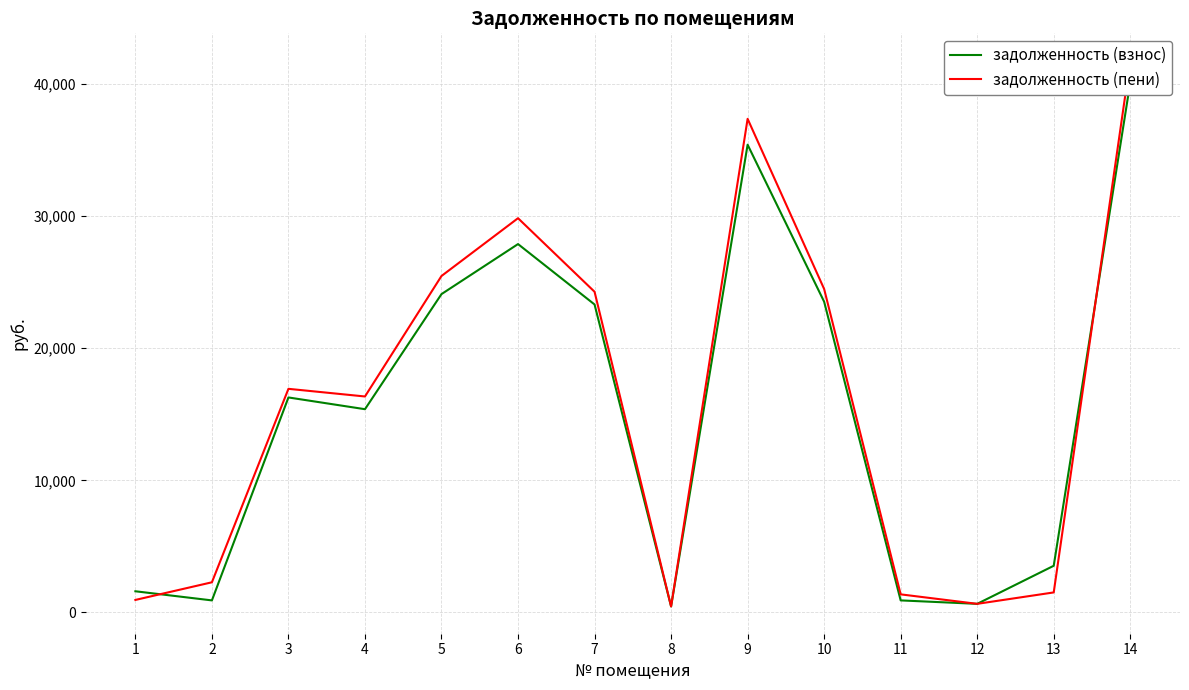

At which category does задолженность (взнос) reach its first local valley?

2